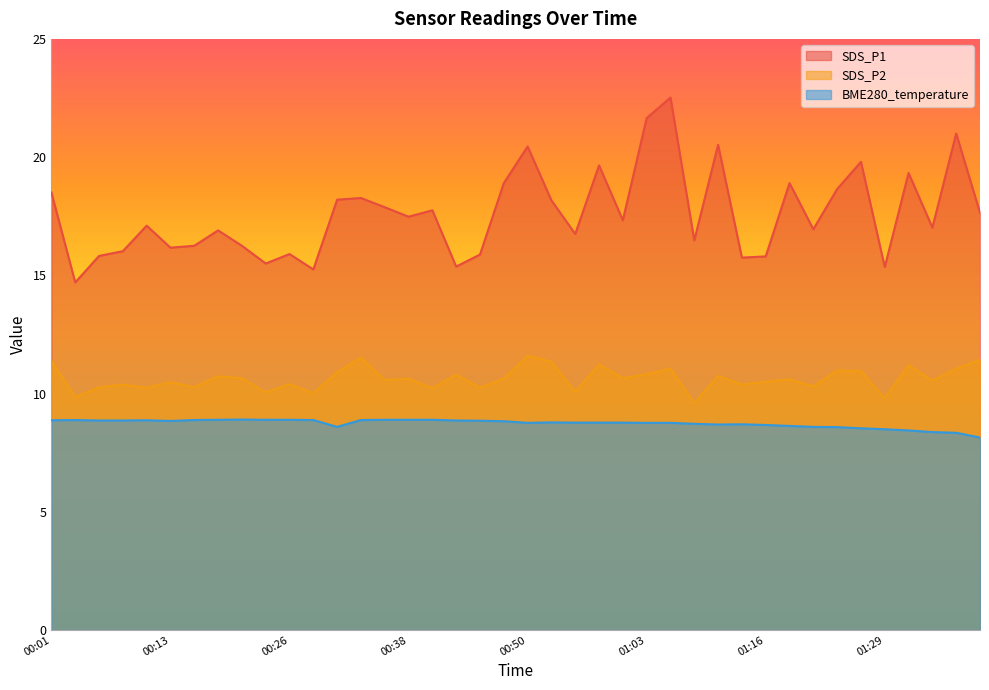

What are all the series names shown in the legend?

SDS_P1, SDS_P2, BME280_temperature